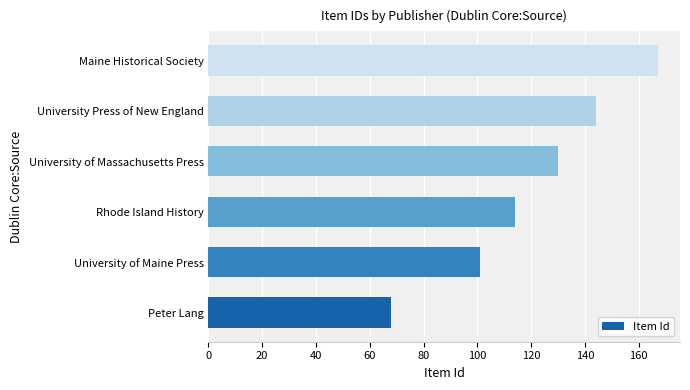

Are the bars horizontal?

Yes